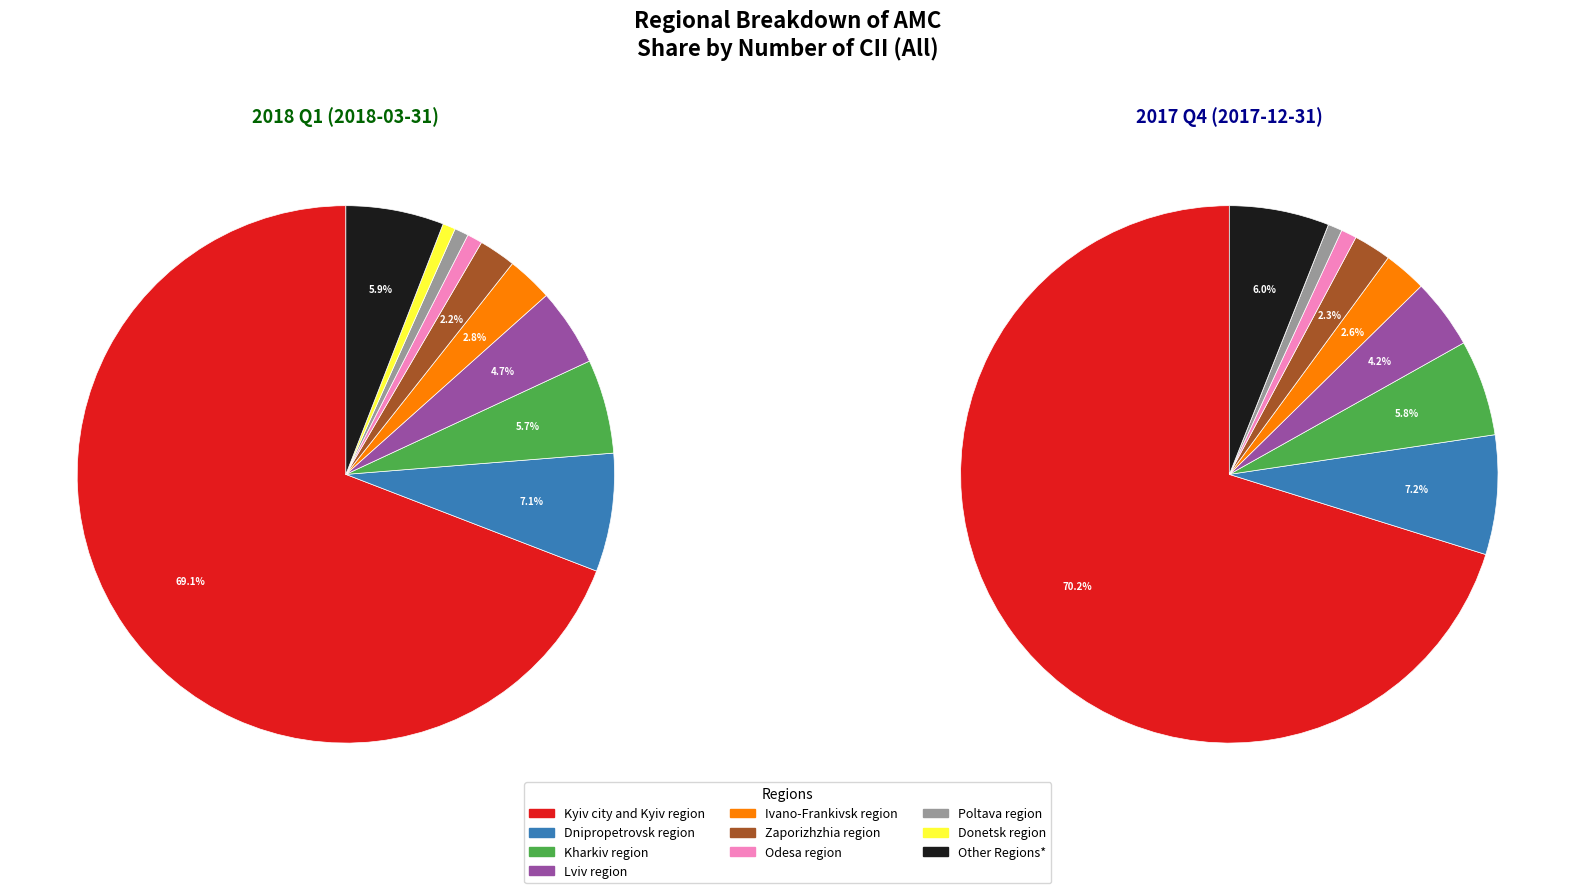

Which category has the smallest portion of the pie?

Donetsk region